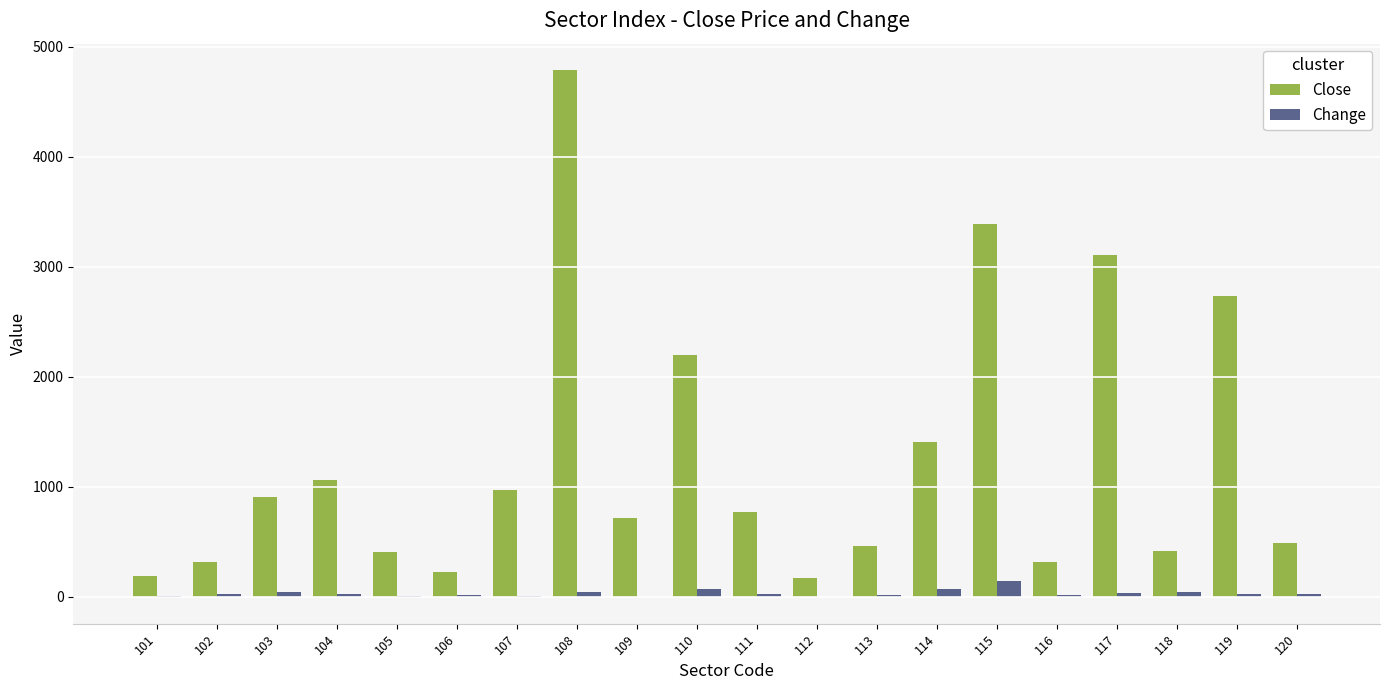

What is the sum of all Change values?

600